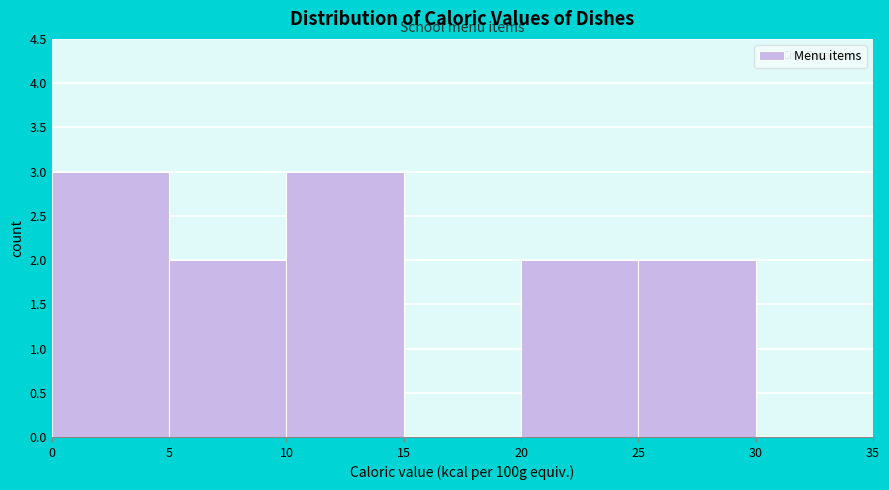

Reading left to right, list every bar in this chart as the range it spans on the x-axis followed by its height. The values are not printed on the chart, so give them approximately, as read against the axis.

0 to 5: 3
5 to 10: 2
10 to 15: 3
15 to 20: 0
20 to 25: 2
25 to 30: 2
30 to 35: 0